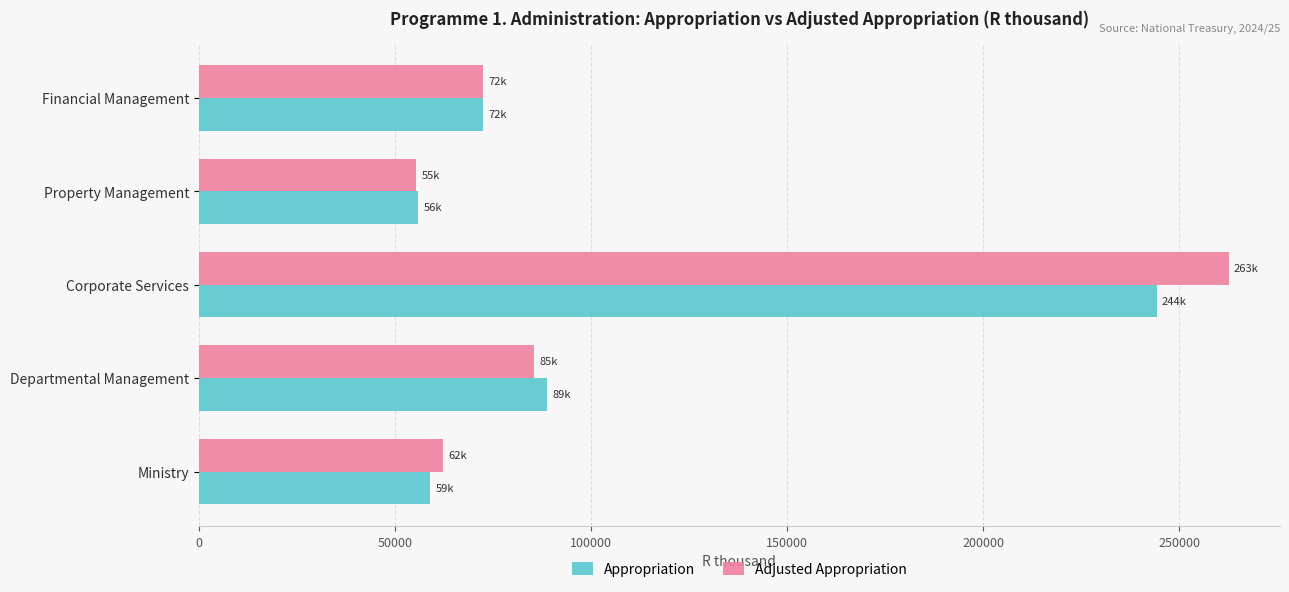

List the series in order of their peak value, highest first.

Adjusted Appropriation, Appropriation